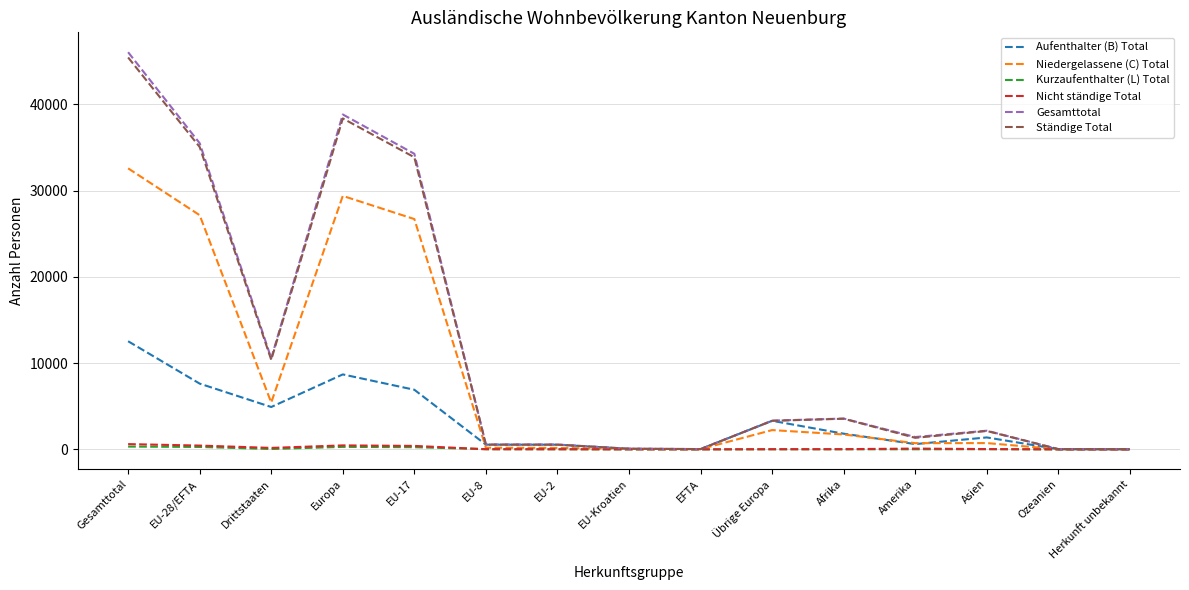

At which category is the sum across all series the highest?

Gesamttotal